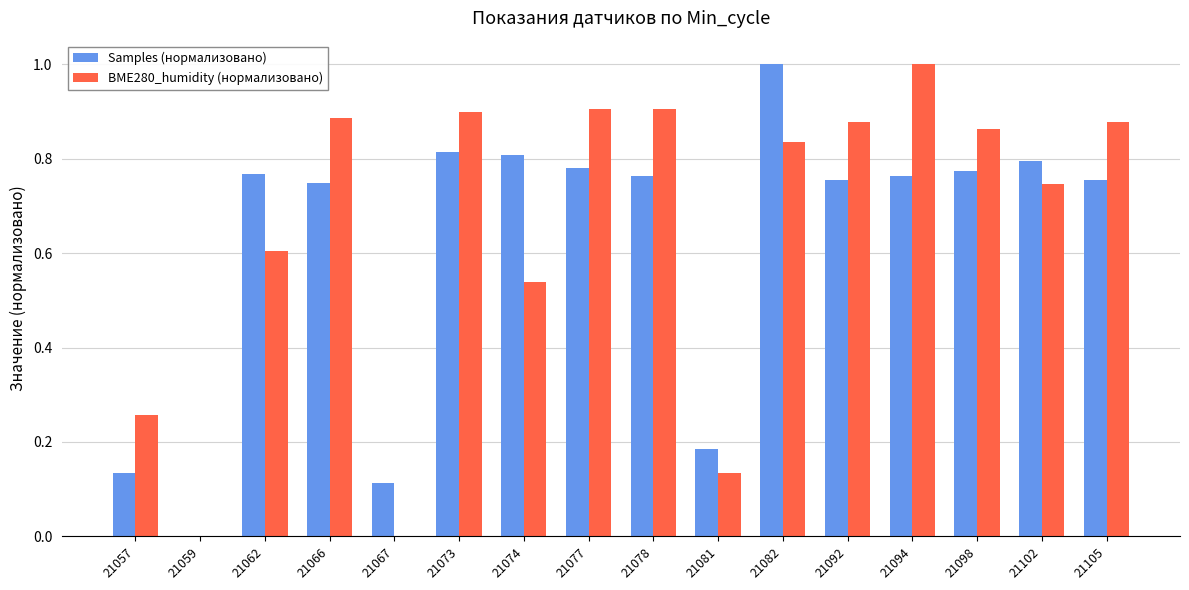

Which series changed the most between 21062 and 21066?

BME280_humidity (нормализовано)